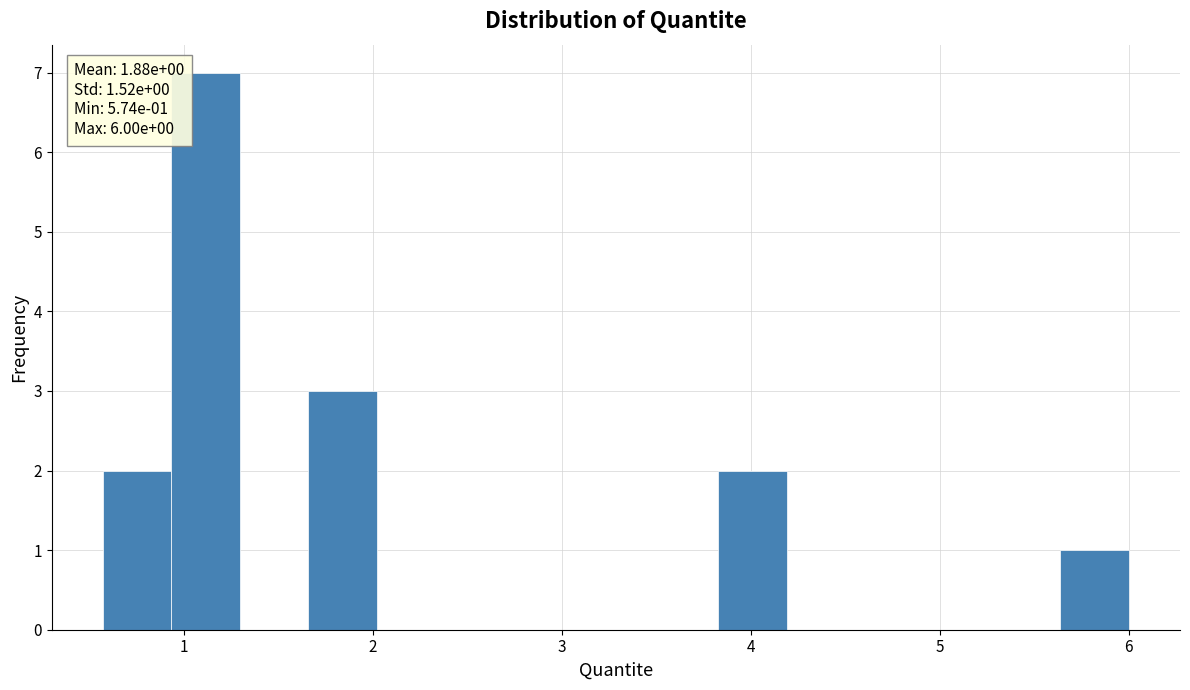

Around what value on the x-axis is the tallest bar? Give the approximate position of its centre, as read against the axis.

1.1